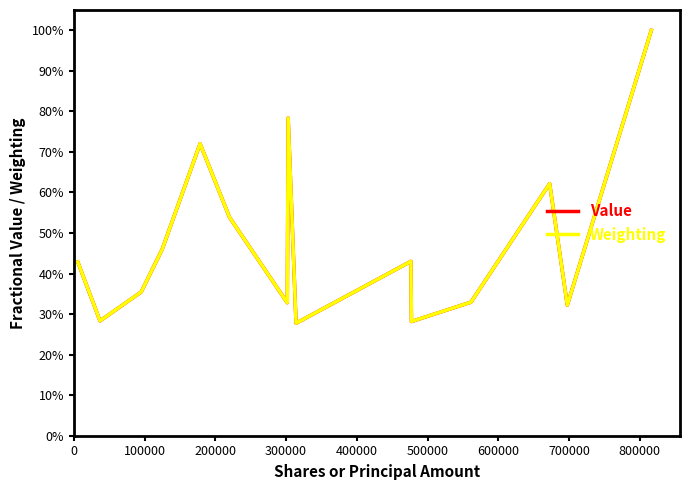

What are all the series names shown in the legend?

Value, Weighting